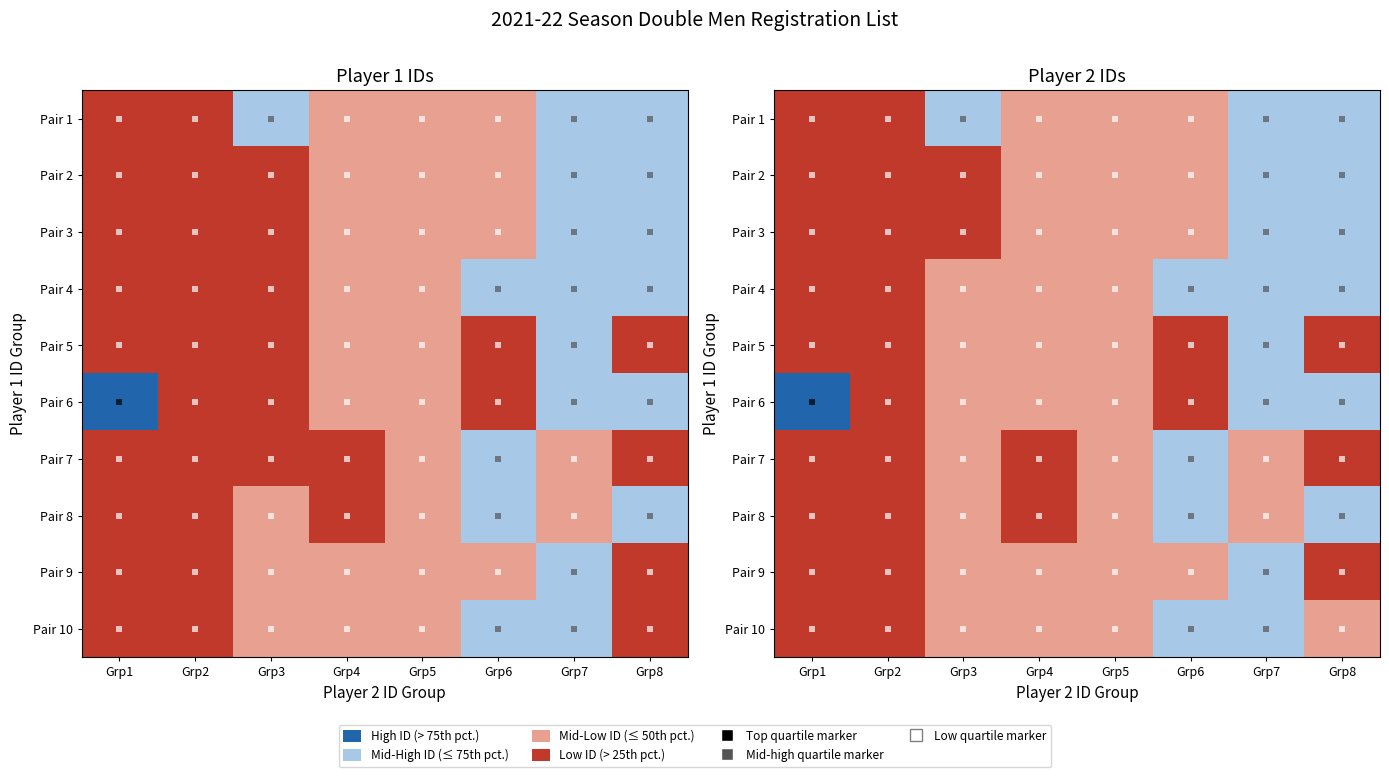

Is the value of Pair 2 at Grp5 greater than the value of Pair 4 at Grp1?

Yes